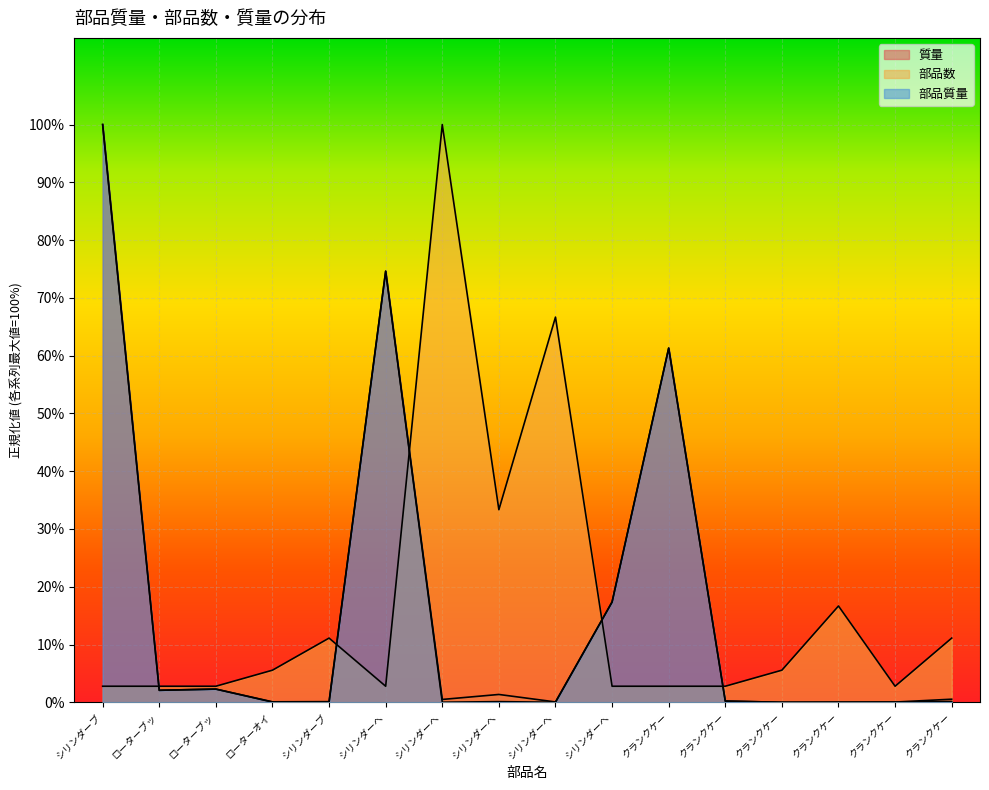

What position from the left is シリンダーヘッドリング?

8